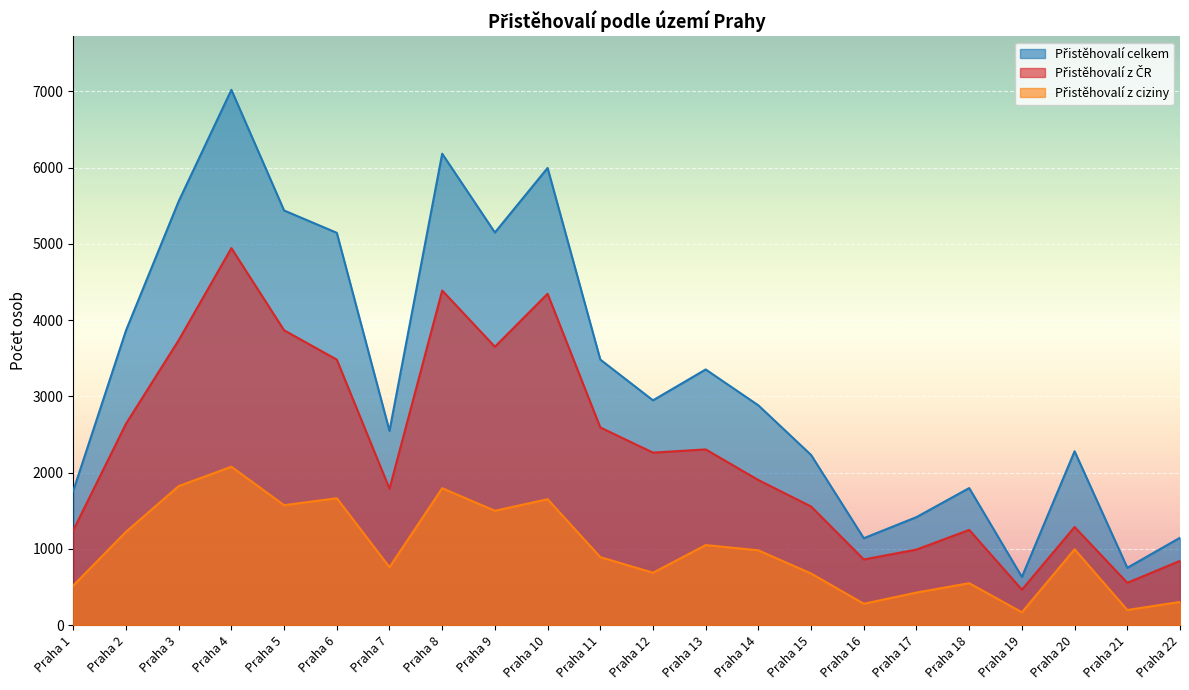

Where is the first local minimum for Přistěhovalí celkem?

Praha 7